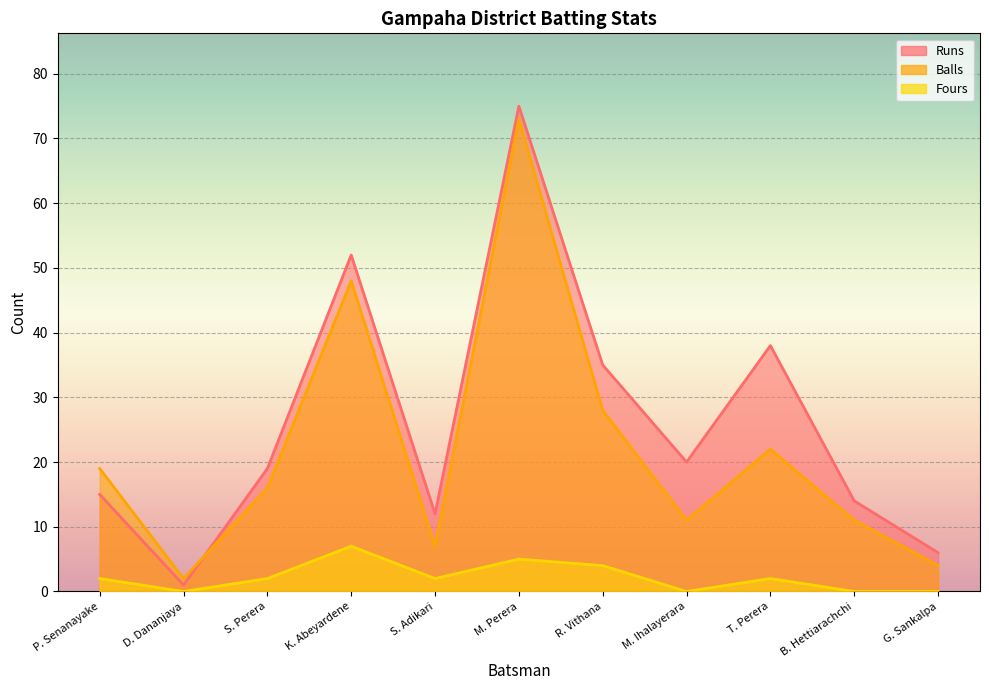

In Balls, how many points are higher than both neighbors (excluding endpoints)?

3